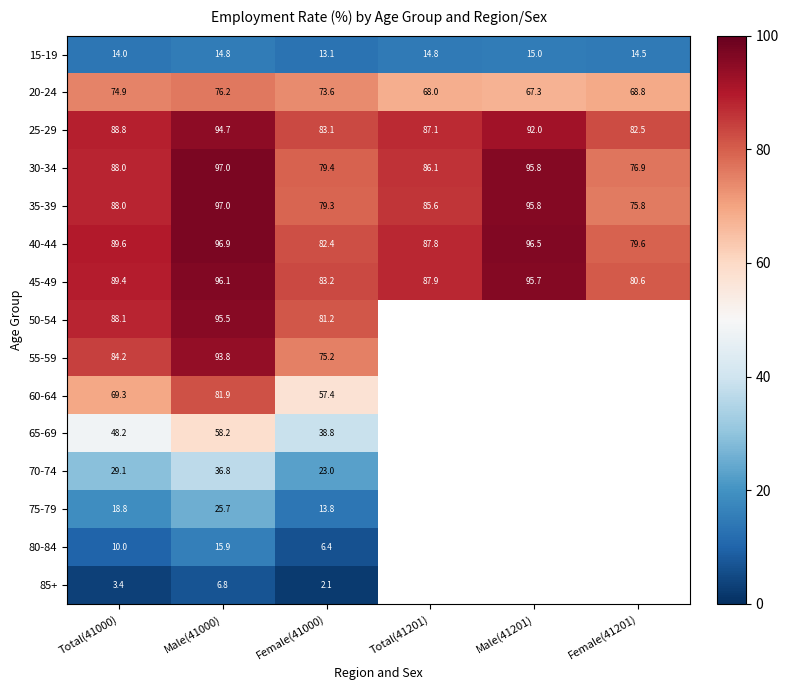

At how many categories does at least one series exceed 27?

6